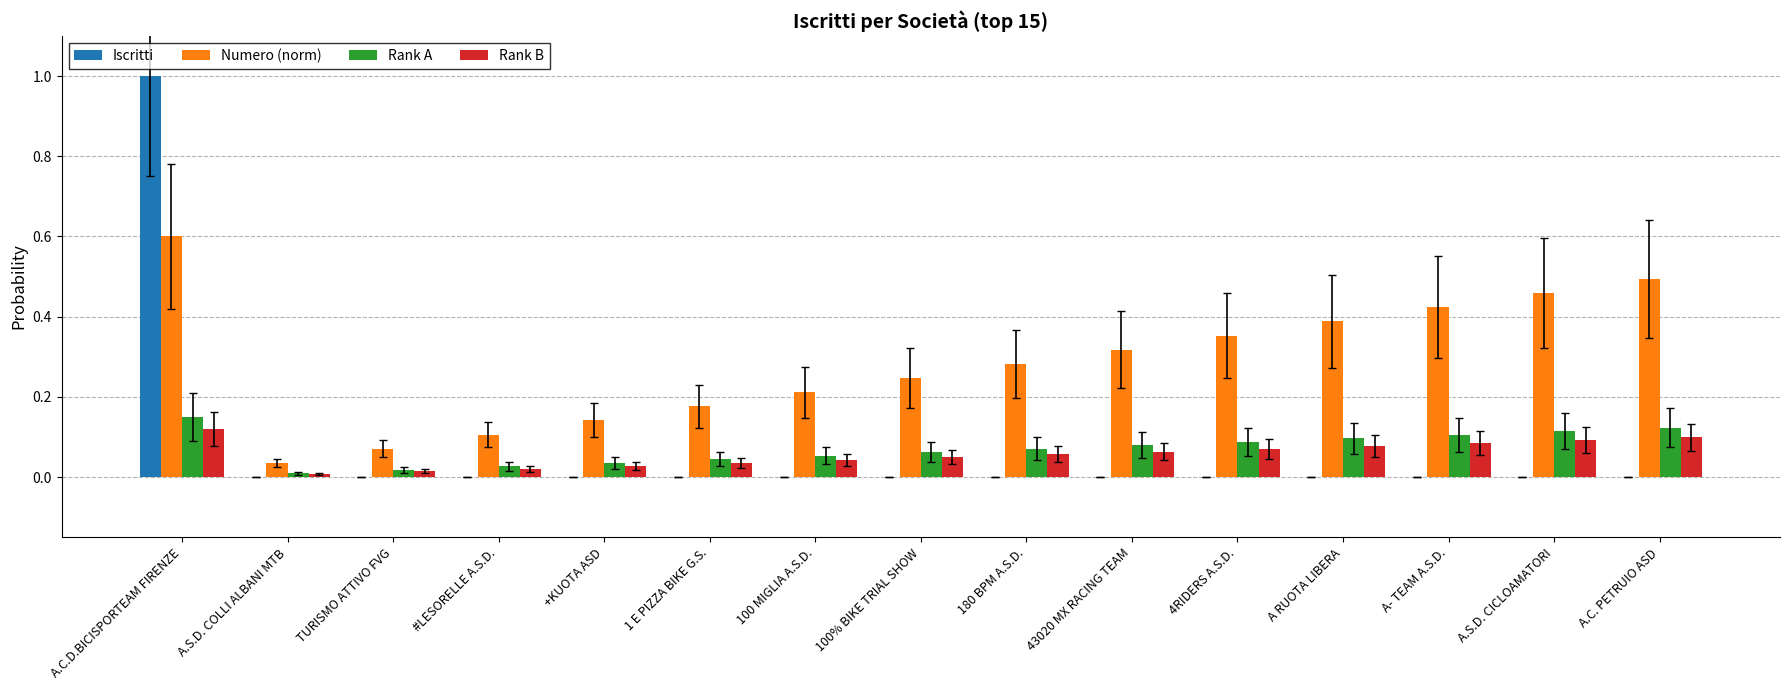

Between 43020 MX RACING TEAM and A- TEAM A.S.D., which series saw the biggest shift?

Numero (norm)